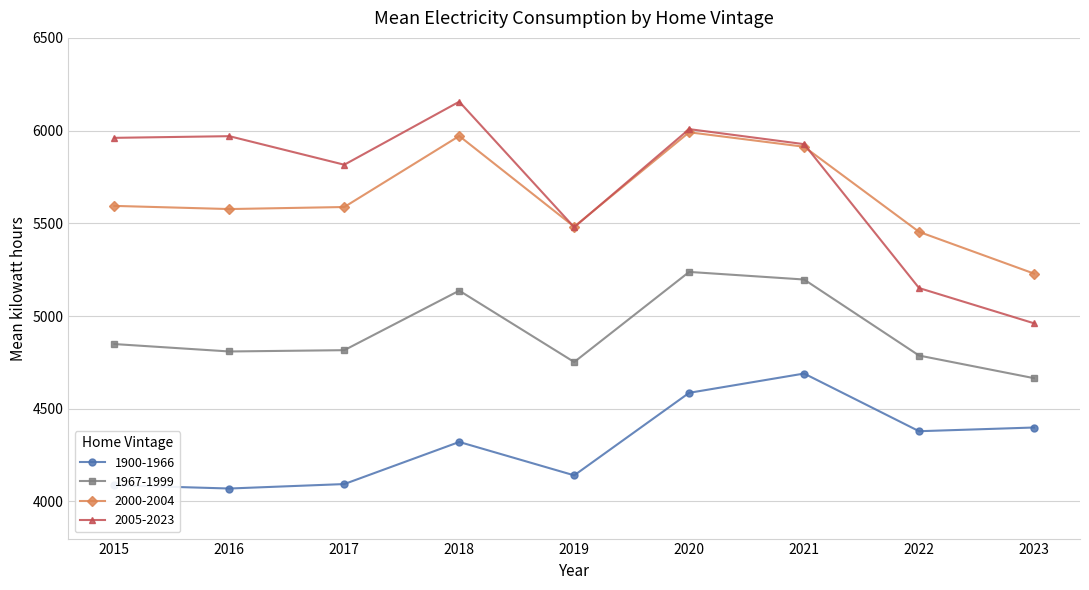

What is the difference between the 2005-2023 values at 2017 and 2021?

111